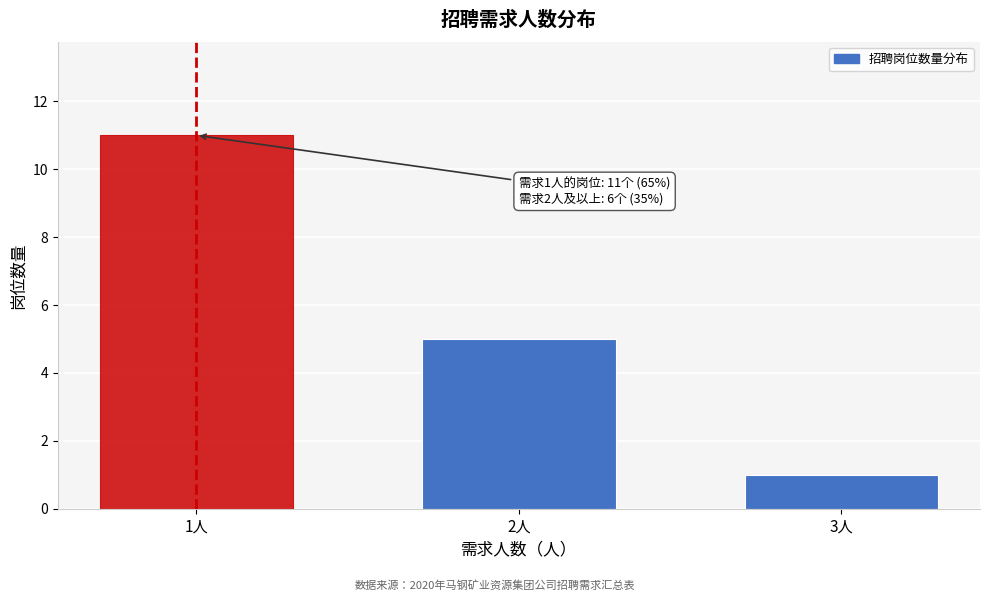

Reading right to left, what are all the values shown in this chart?

1	5	11